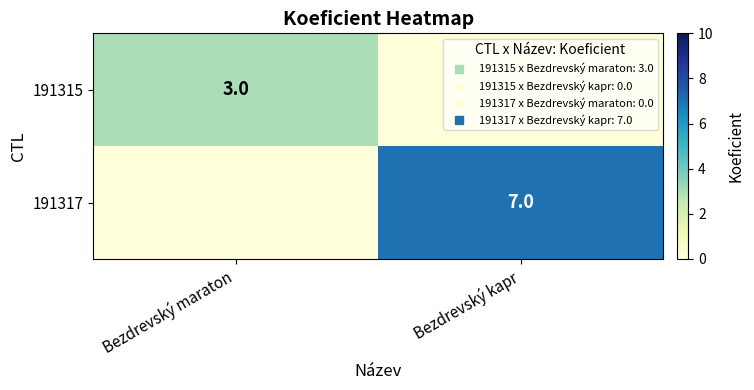

What is the difference between the highest and lowest values at Bezdrevský kapr?

7